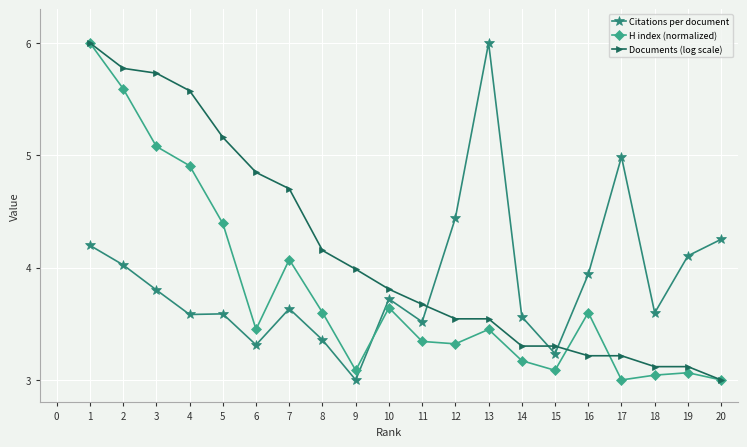

What is the difference between the second highest and second lowest values in the H index (normalized) series?

2.6